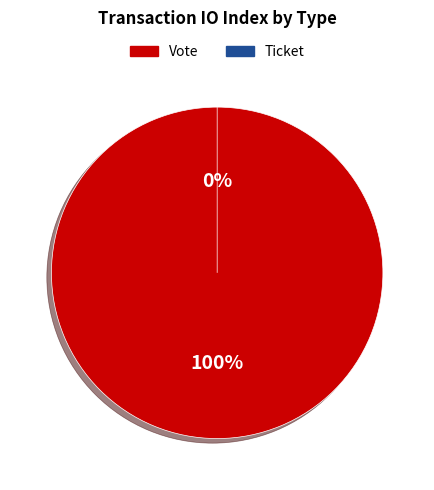

Count the number of slices in the pie.

2